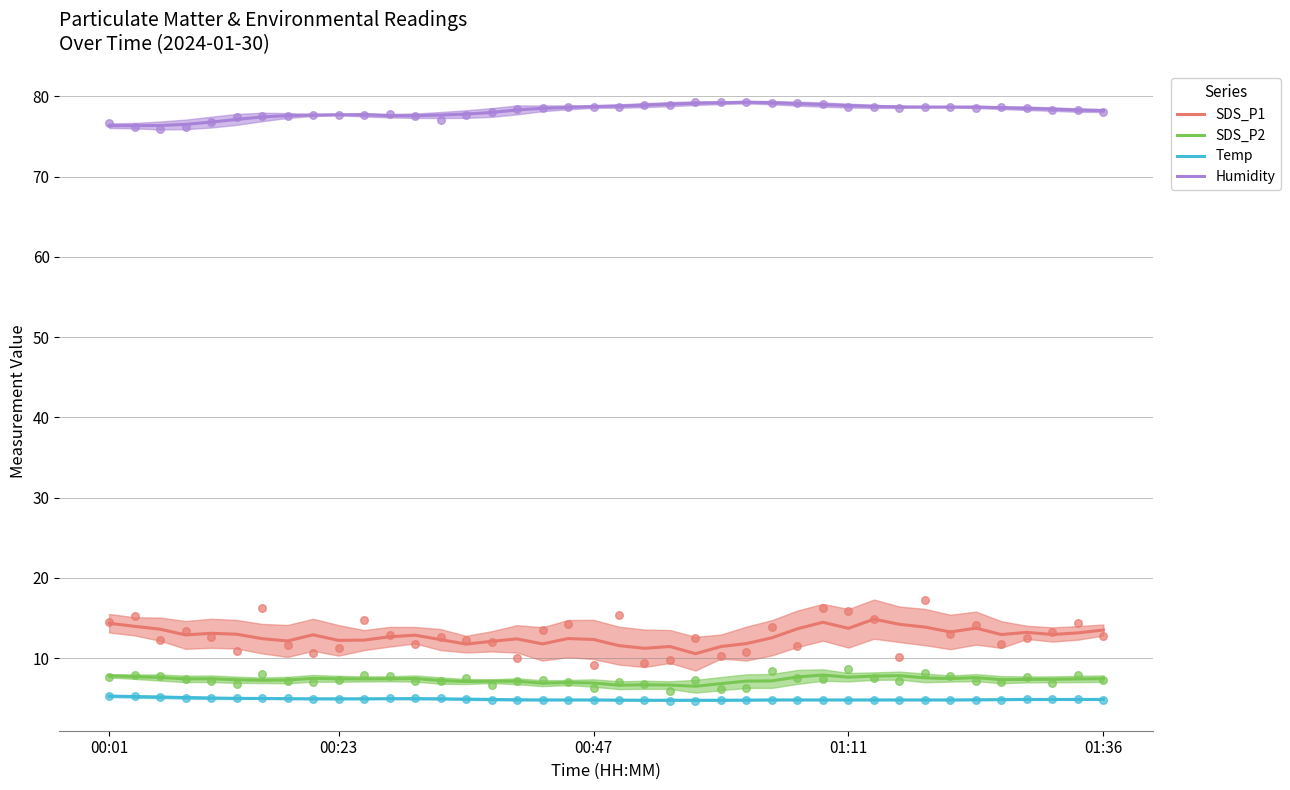

Which series has the largest total across all categories?

Humidity